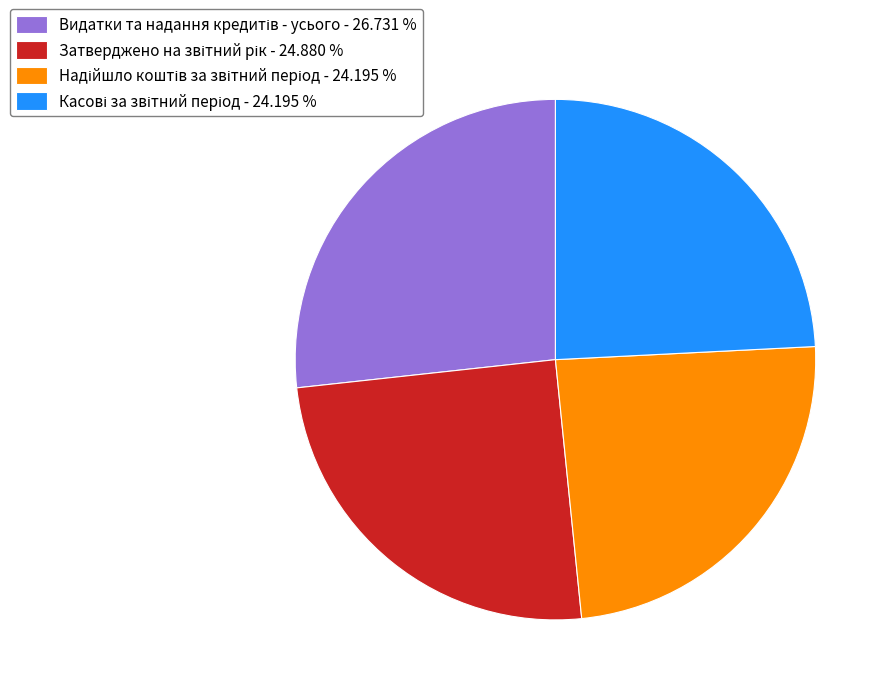

Is there any slice that represents more than half of the pie?

No